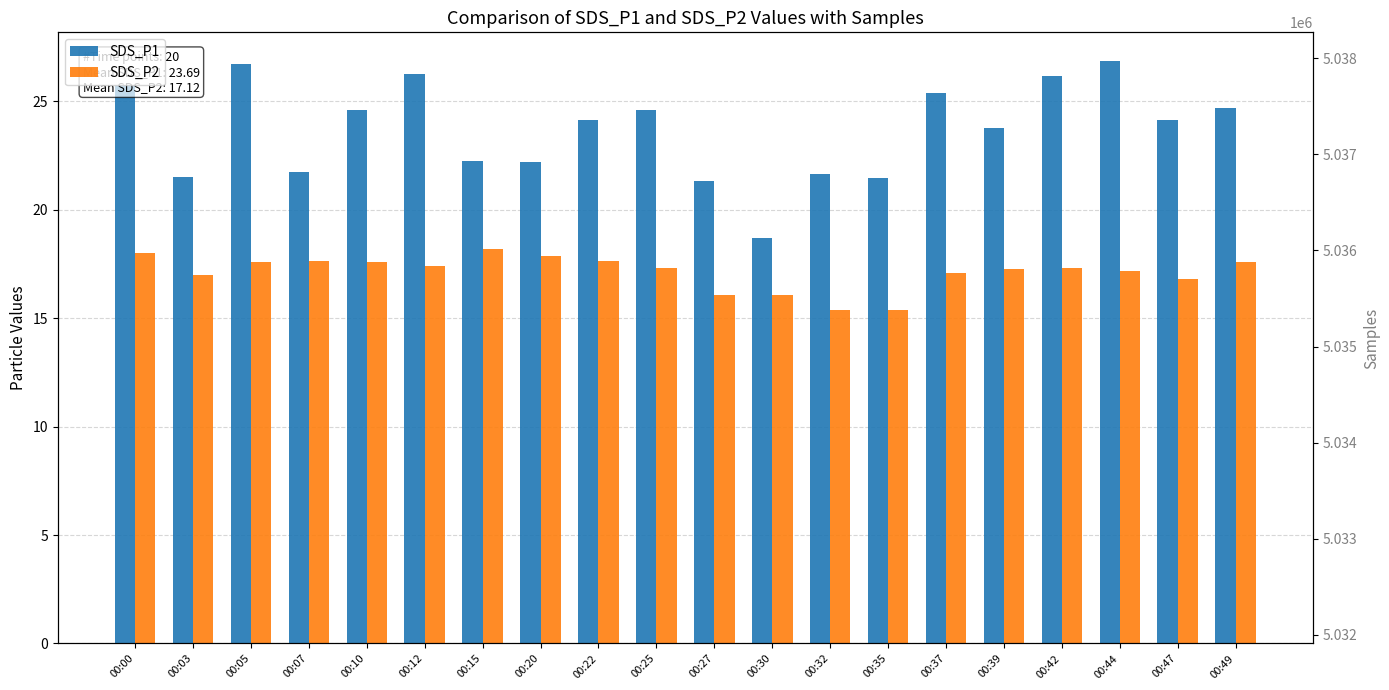

Reading right to left, transcribe all the data shown in this chart.

SDS_P1: 24.7	24.1	26.8	26.1	23.8	25.4	21.4	21.6	18.7	21.3	24.6	24.1	22.2	22.2	26.2	24.6	21.7	26.7	21.5	25.7
SDS_P2: 17.6	16.8	17.2	17.3	17.3	17.1	15.3	15.4	16.1	16.1	17.3	17.6	17.9	18.2	17.4	17.6	17.6	17.6	17.0	18.0